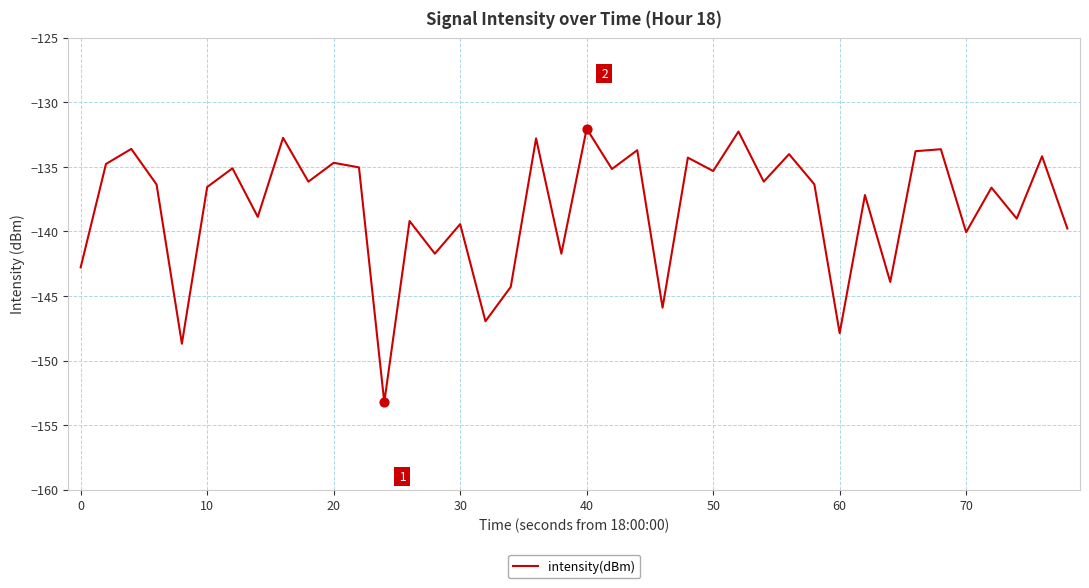

What is the difference between the maximum and minimum values?

21.2